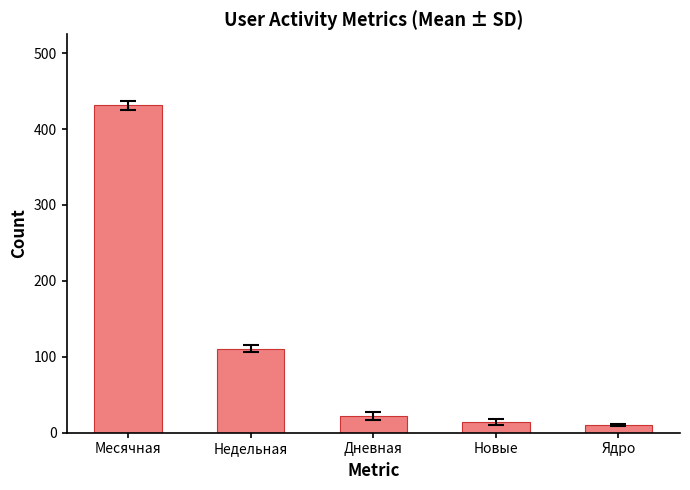

Which has a higher value, Ядро or Месячная?

Месячная